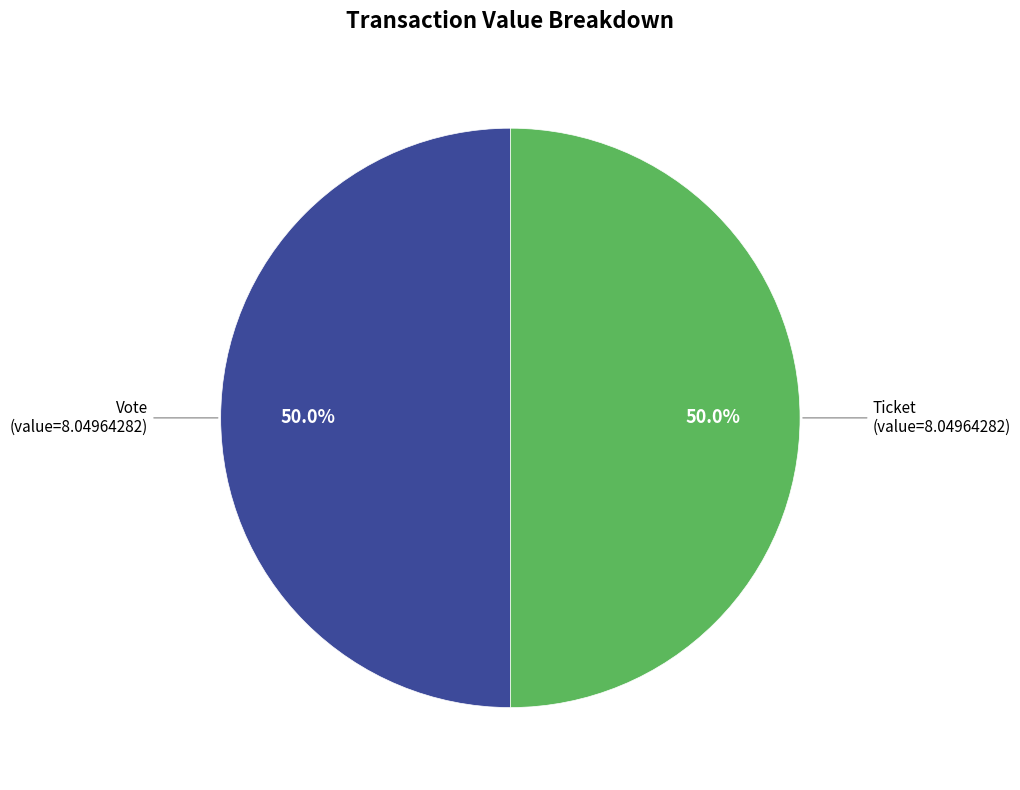

To the nearest percent, what is the average slice percentage?

50%